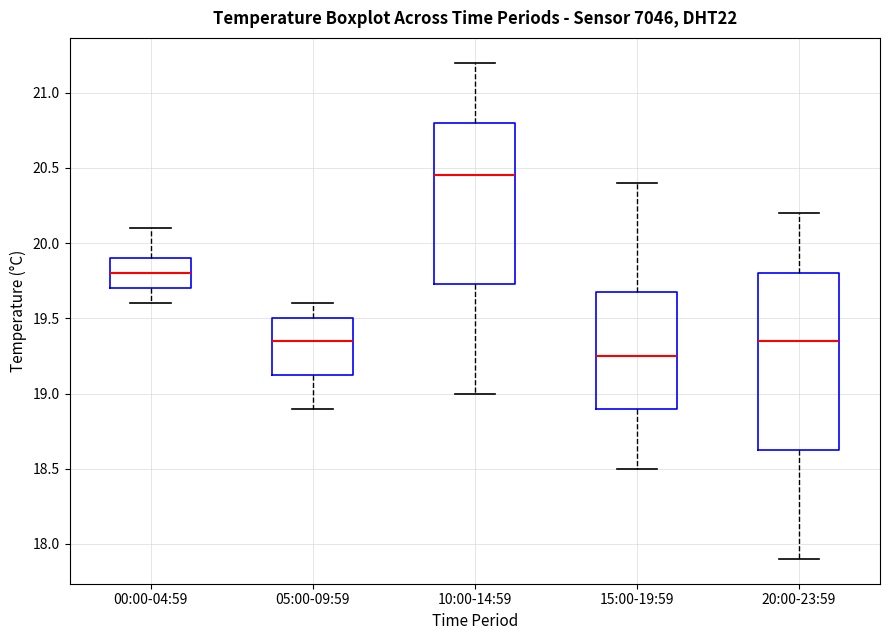

Reading left to right, transcribe this box plot: for each box, give where its median line is, the range the box spans, and where its two whiskers end, as read against the y-axis. The values are not printed on the chart, so give them approximately, as read against the axis.

00:00-04:59: median 19.80, box 19.70 to 19.90, whiskers 19.60 to 20.10
05:00-09:59: median 19.35, box 19.15 to 19.50, whiskers 18.90 to 19.60
10:00-14:59: median 20.45, box 19.75 to 20.80, whiskers 19.00 to 21.20
15:00-19:59: median 19.25, box 18.90 to 19.70, whiskers 18.50 to 20.40
20:00-23:59: median 19.35, box 18.65 to 19.80, whiskers 17.90 to 20.20